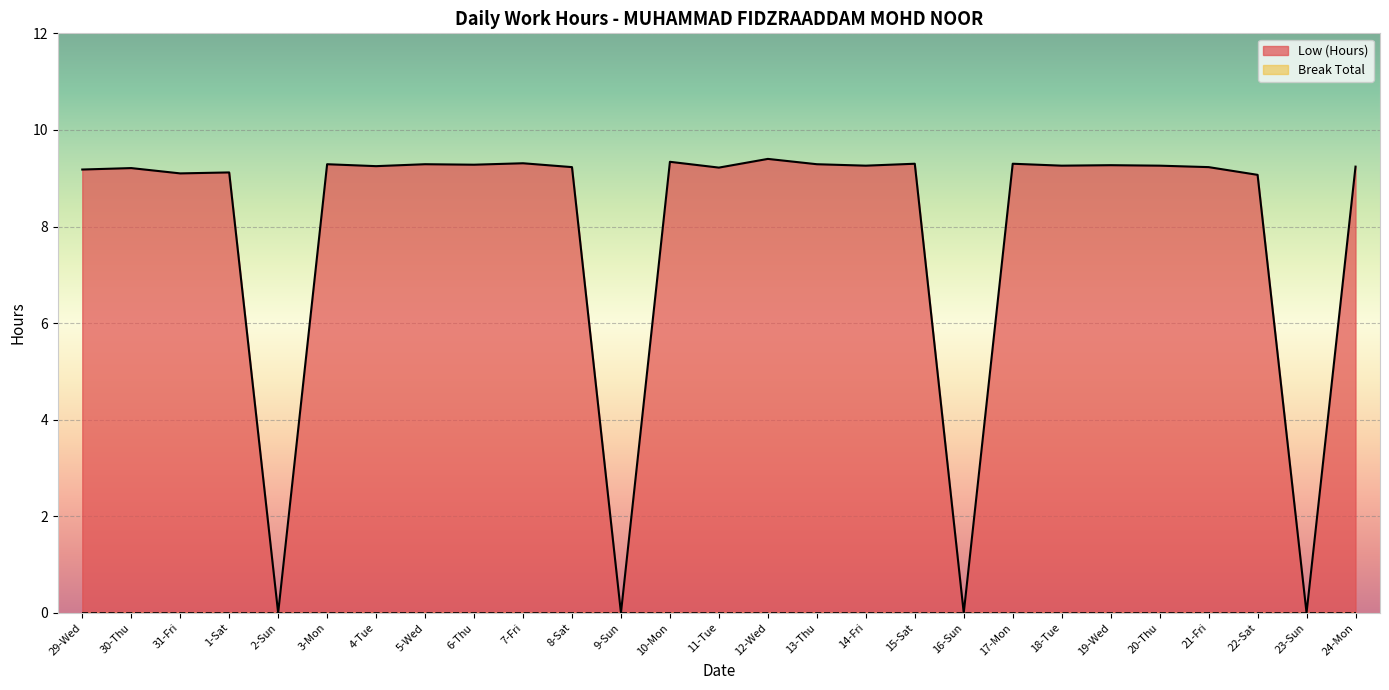

How many lines are shown in the chart?

2